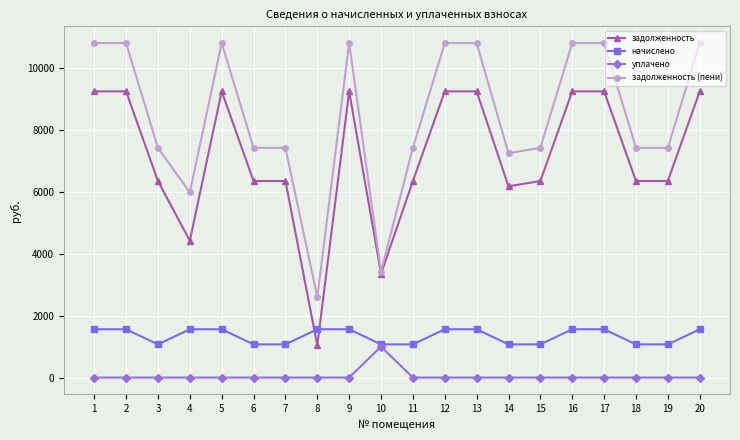

Is it true that задолженность (пени) equals 4007.5 at 19?

False